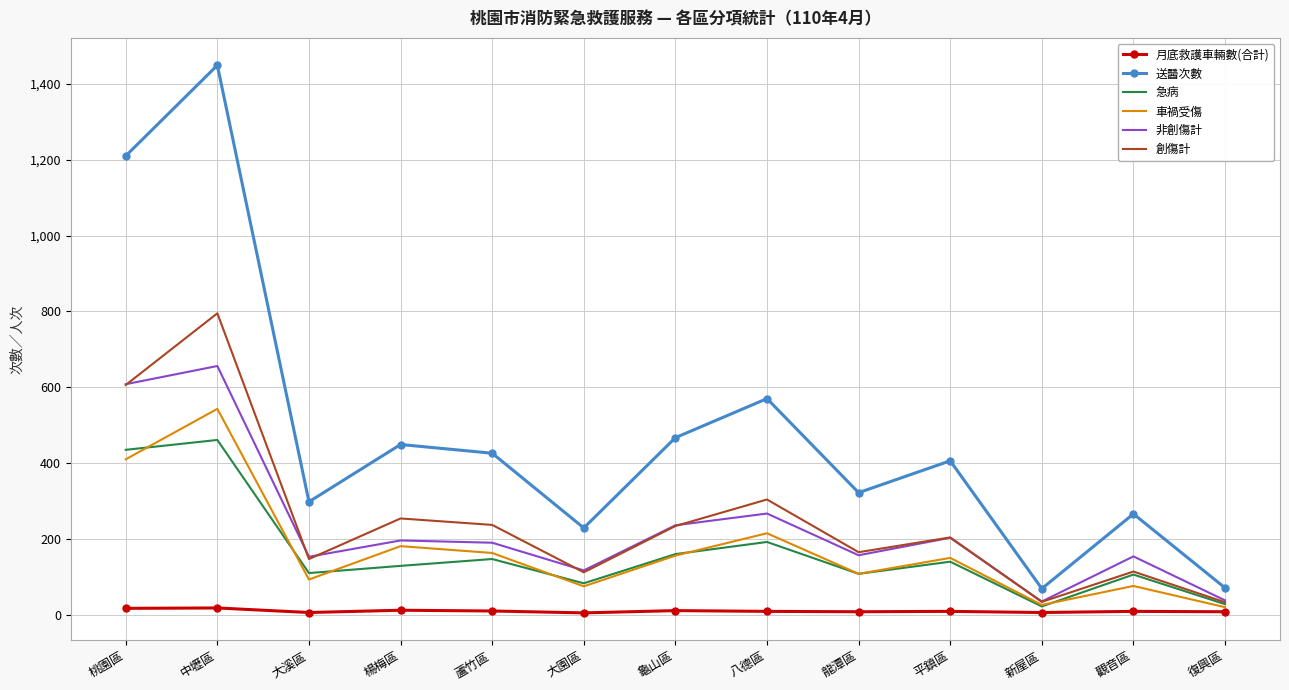

In 急病, how many points are higher than both neighbors (excluding endpoints)?

5